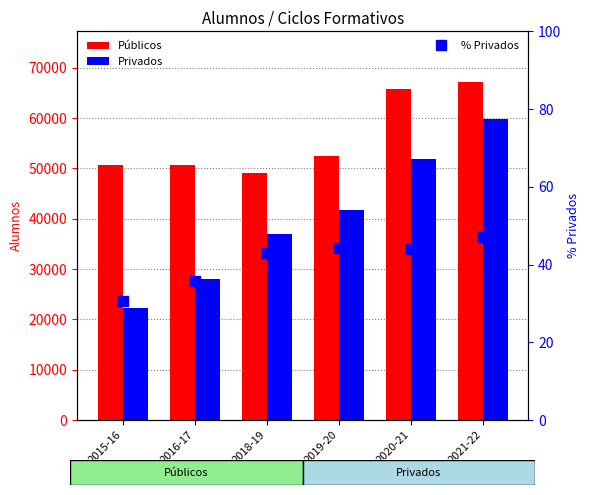

Which category has the highest value in the Privados series?

2021-22